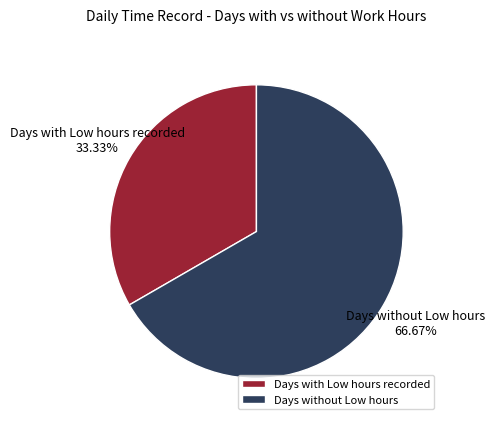

How many segments does this pie chart have?

2